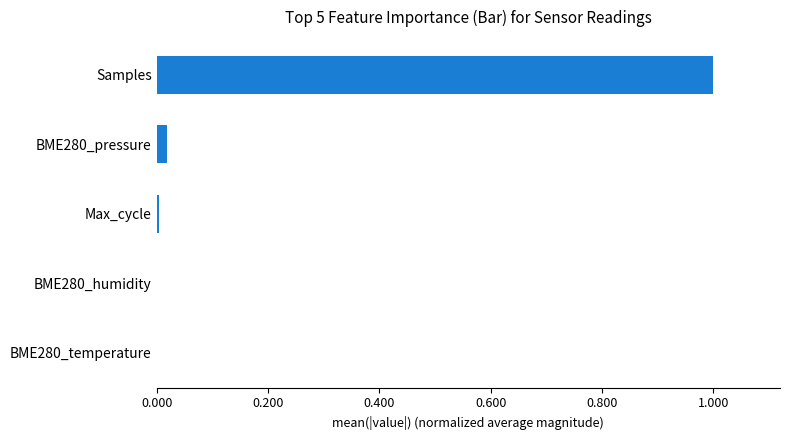

Is it true that the value at Samples is 1.0?

True